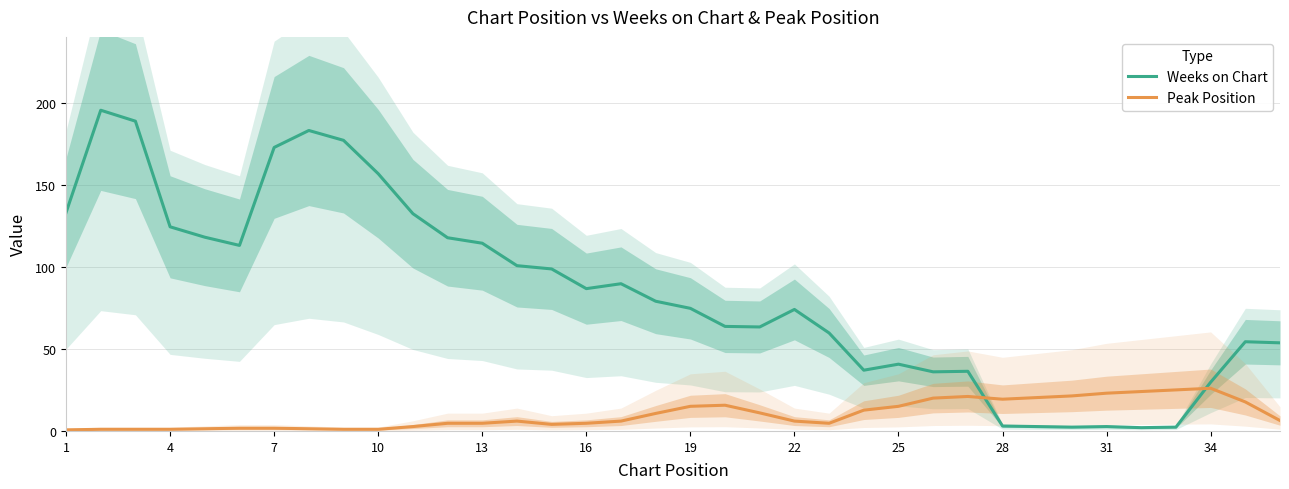

How many intersections are there between Peak Position and Weeks on Chart?

2